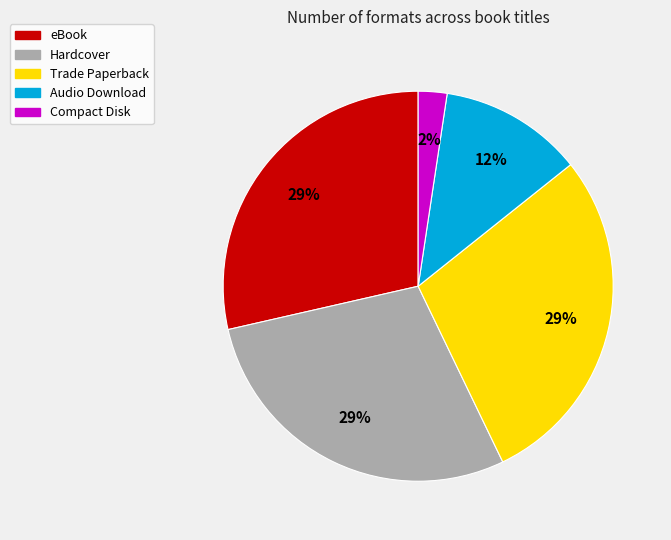

To the nearest percent, what is the average slice percentage?

20%